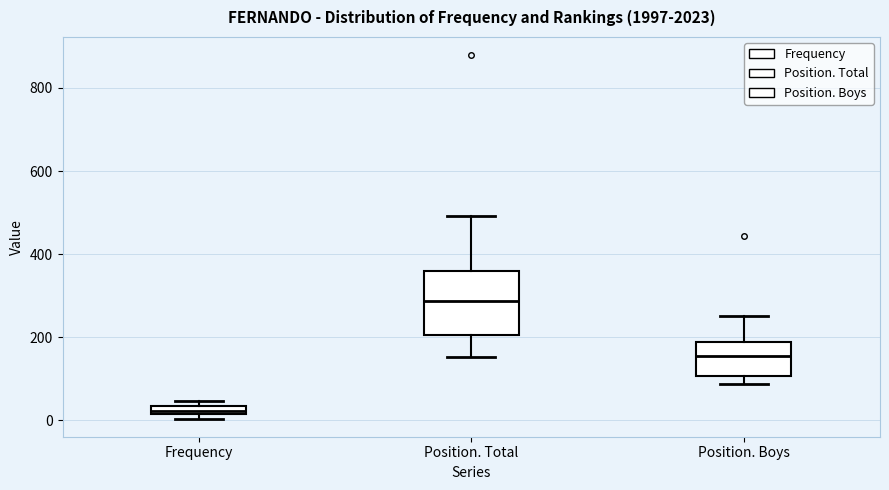

Which box's median line is the lowest?

Frequency